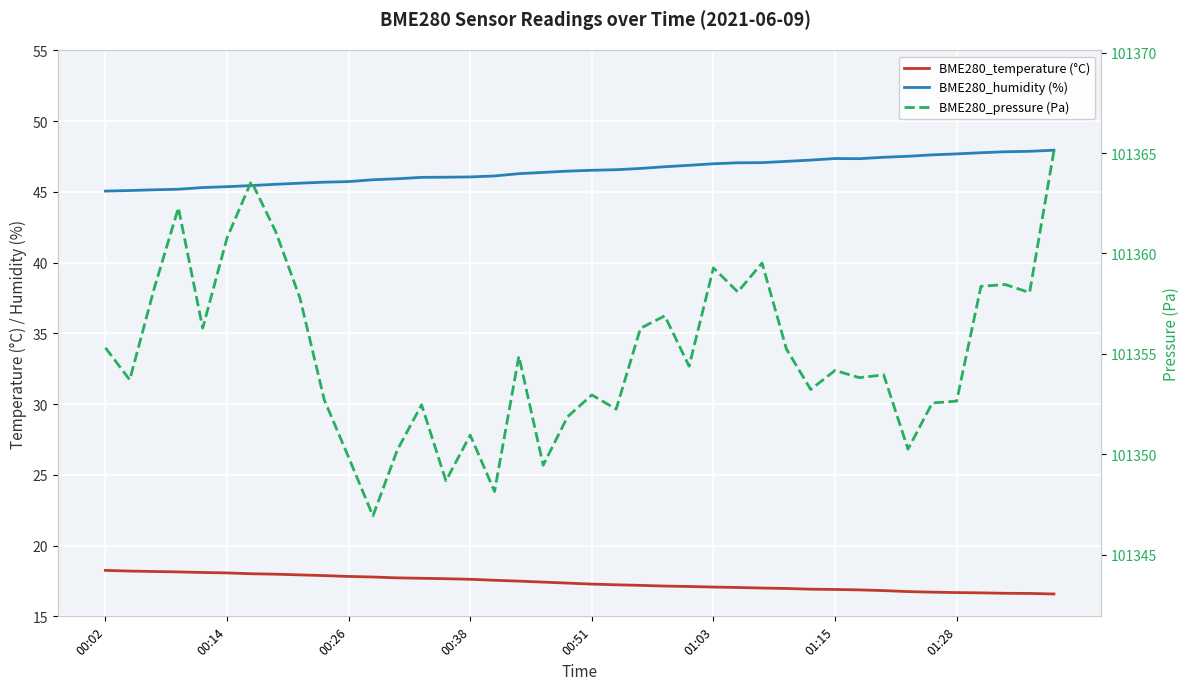

Which category has the lowest value in the BME280_pressure (Pa) series?

11